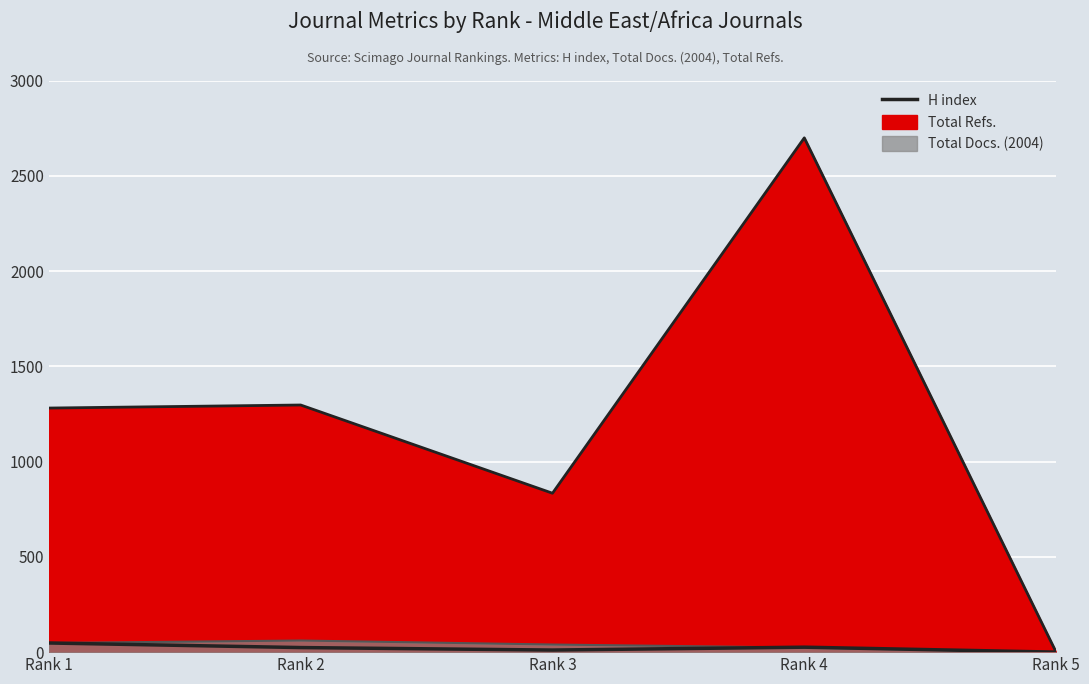

What is the sum of the values at Rank 2 and Rank 4?

50